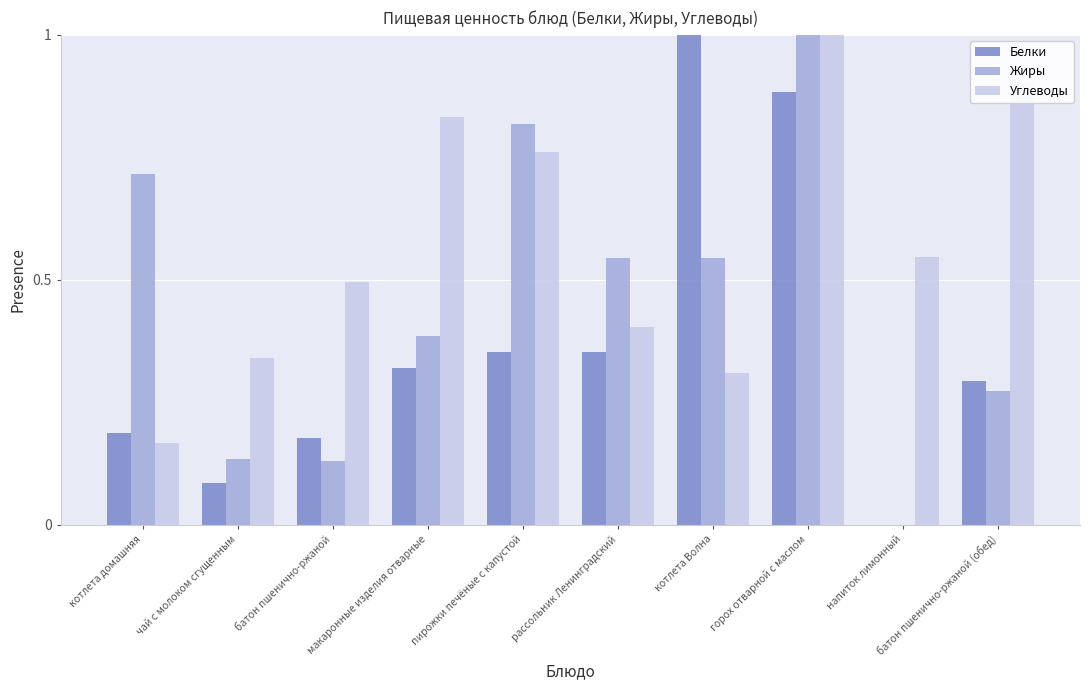

Which series changed the most between горох отварной с маслом and батон пшенично-ржаной (обед)?

Жиры